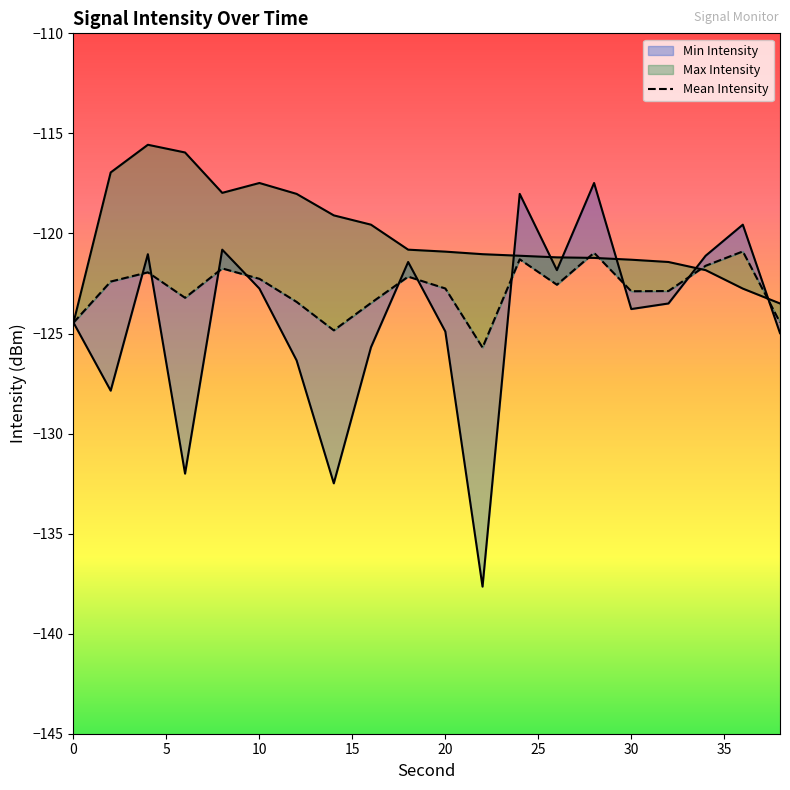

True or false: Max Intensity has more than 1 interior local peaks.

True